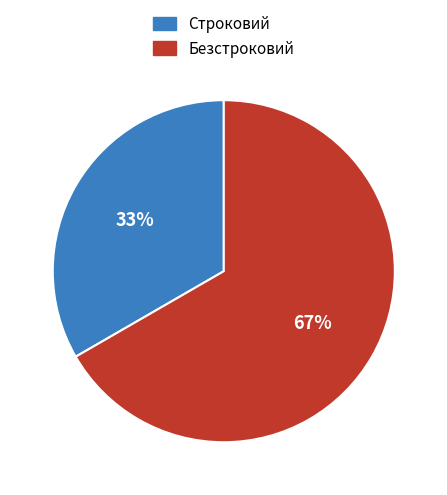

Approximately how many times larger is the value at Безстроковий compared to Строковий?

2.0